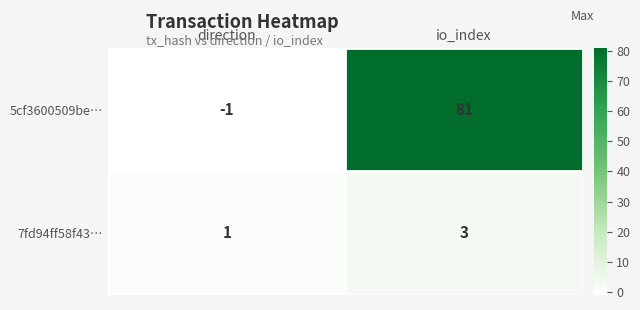

Reading right to left, extract all data points from this chart.

5cf3600509be…: 81	-1
7fd94ff58f43…: 3	1